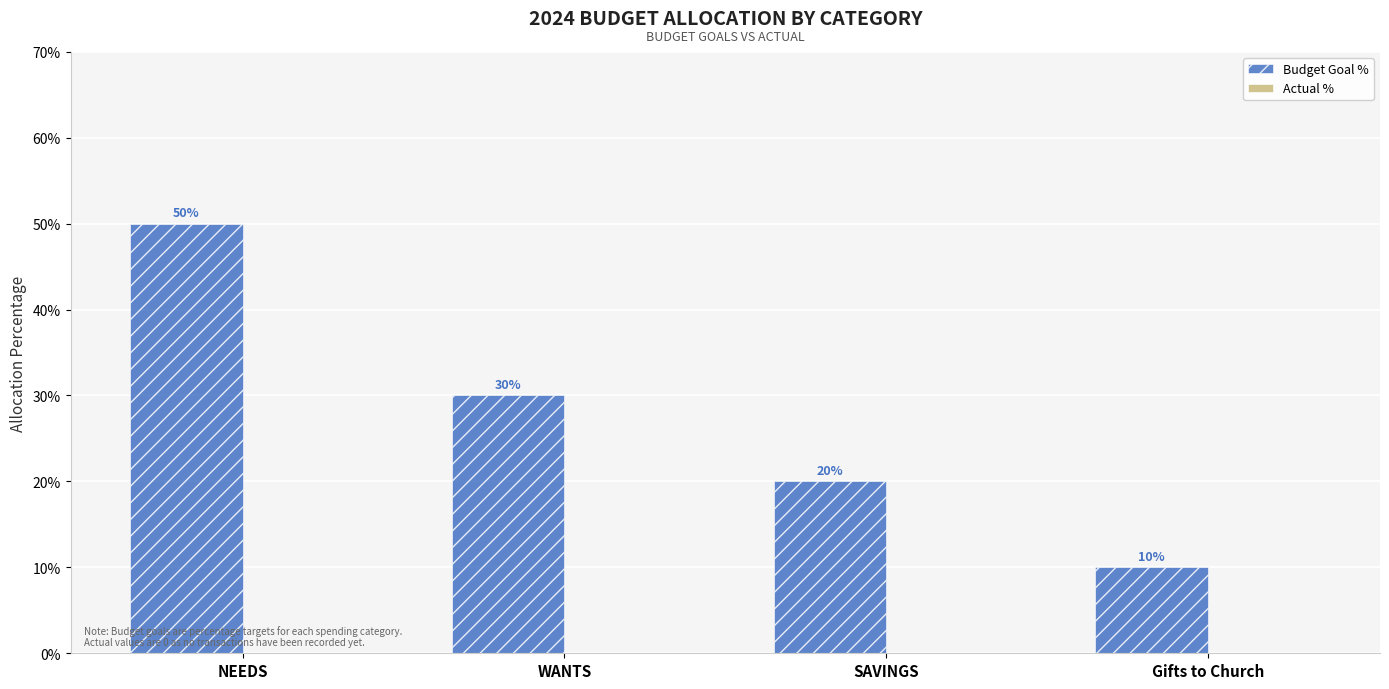

Approximately how many times larger is the value at WANTS compared to NEEDS?

0.6